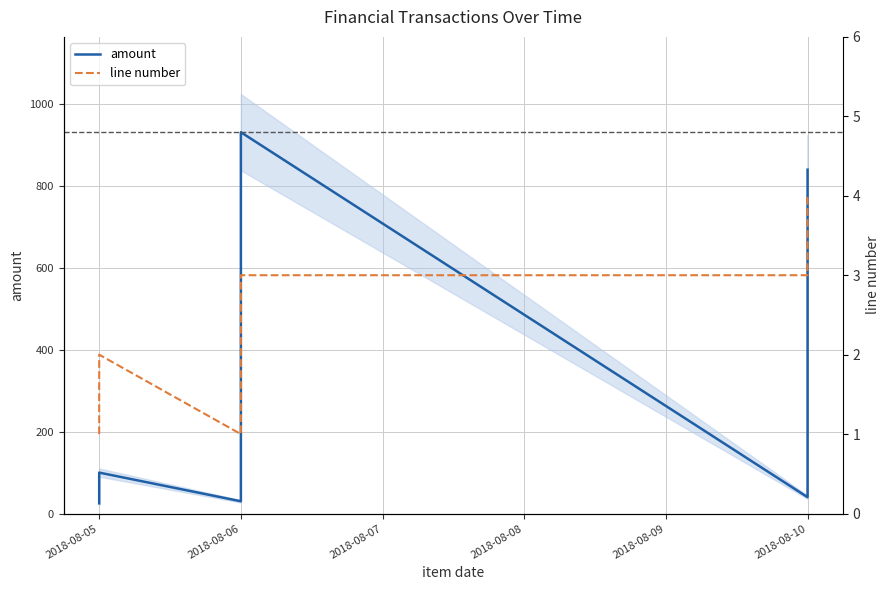

True or false: line number has more than 0 interior local peaks.

True